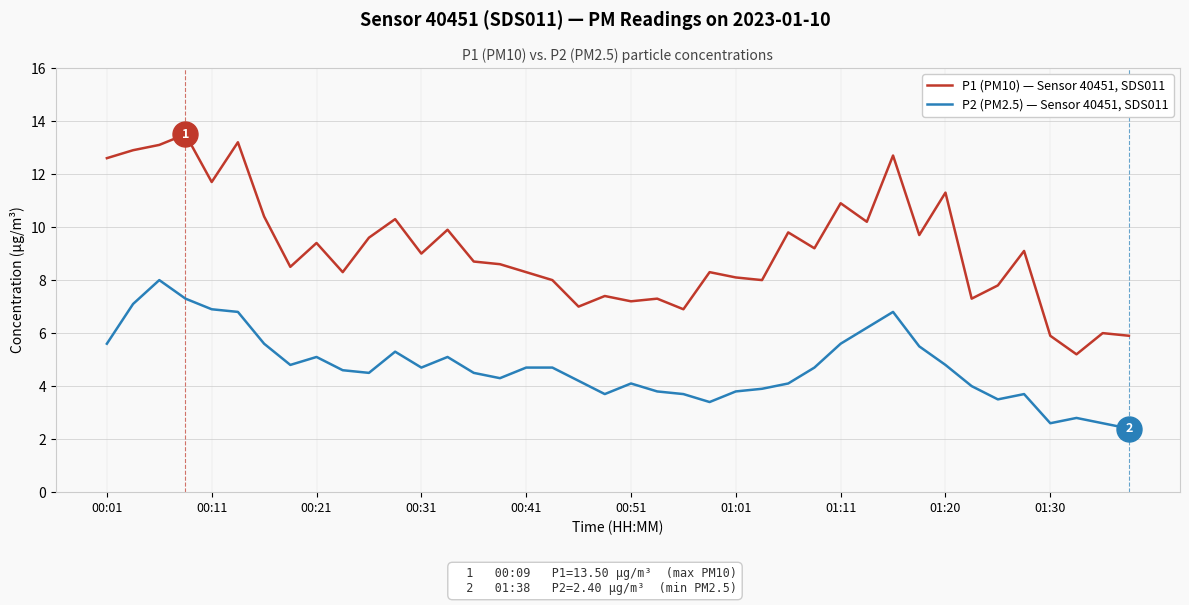

What are all the series names shown in the legend?

P1 (PM10) — Sensor 40451, SDS011, P2 (PM2.5) — Sensor 40451, SDS011